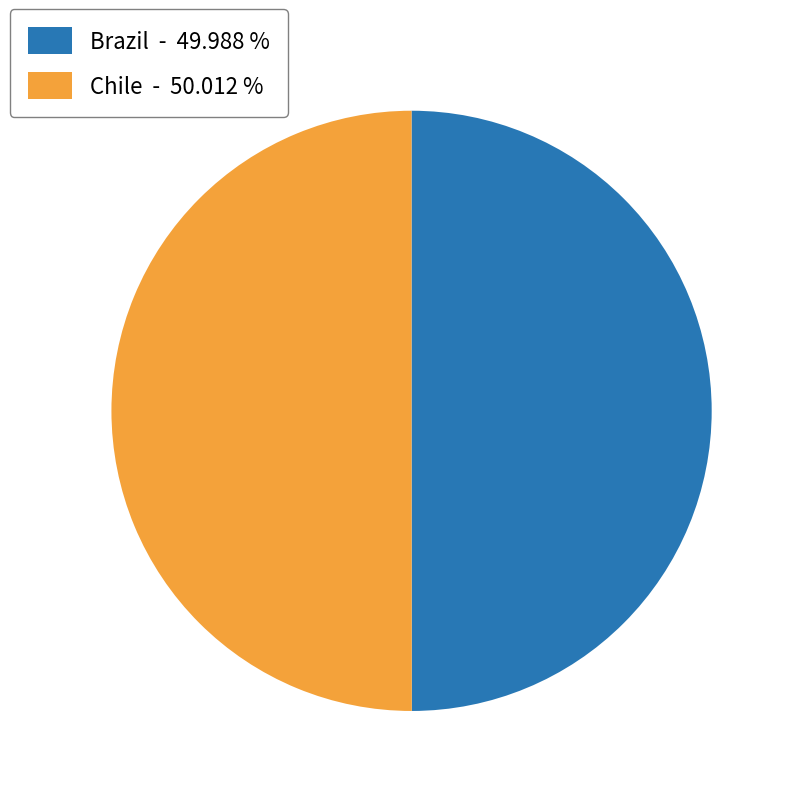

What is the ratio of the value at Chile - 50.012 % to the value at Brazil - 49.988 %?

1.0